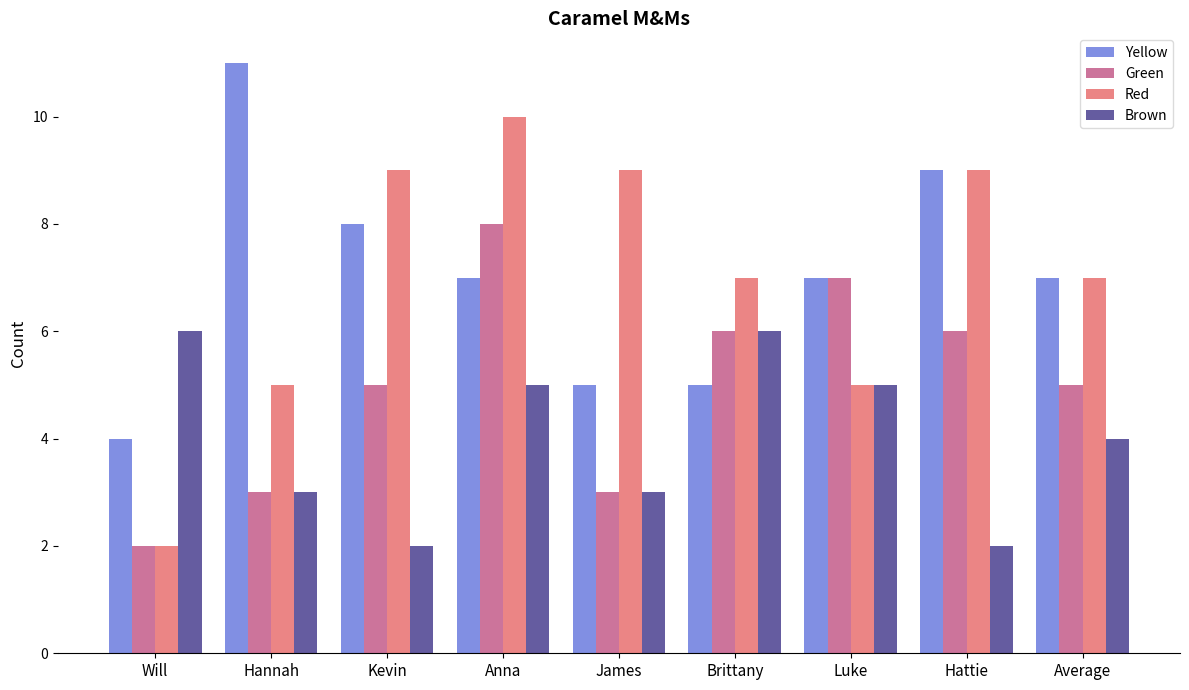

Which series has the largest range (max minus min)?

Red